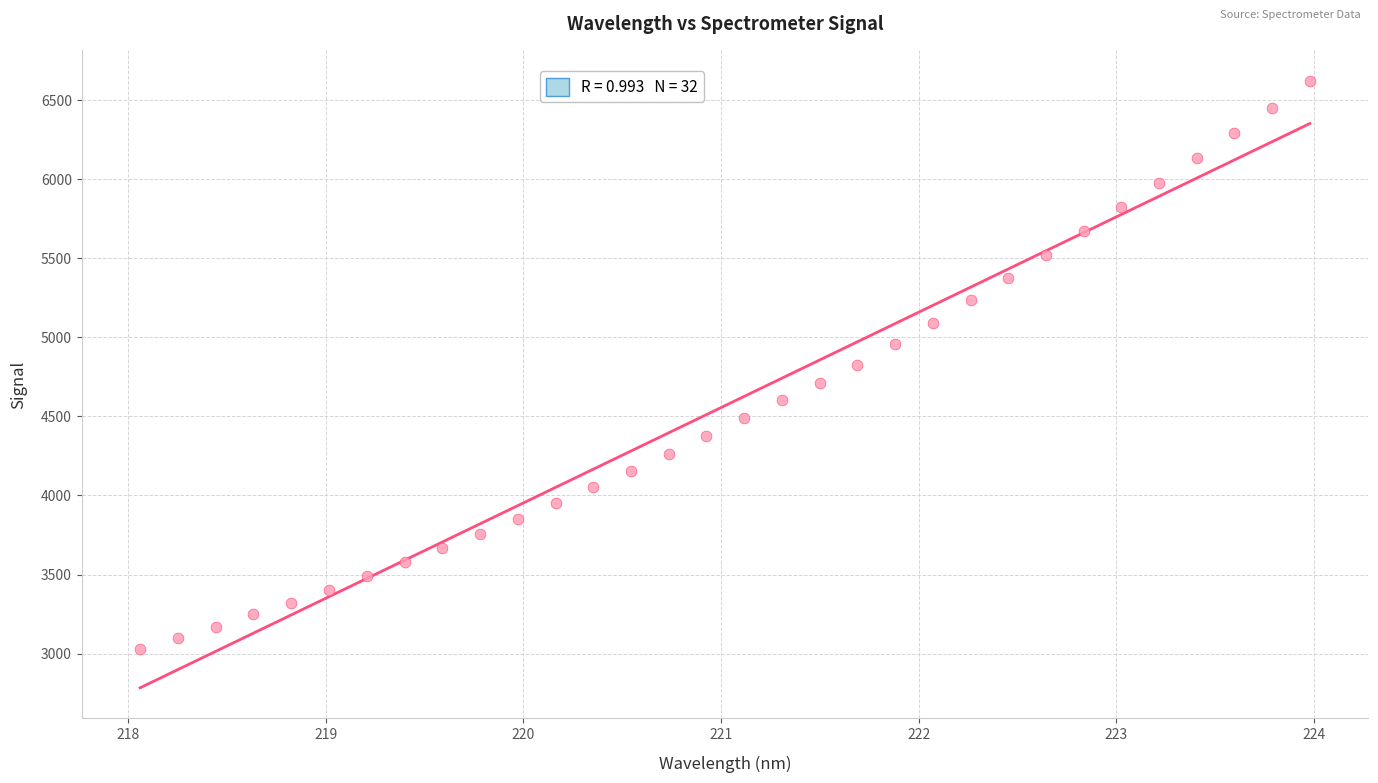

What is the range of X values (max minus min)?

5.9